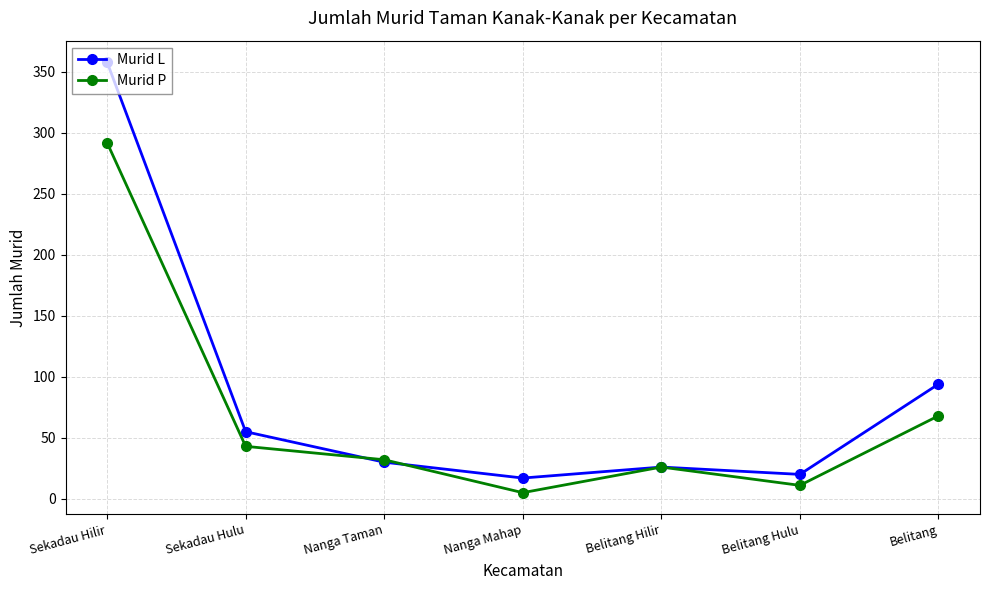

Which series has the largest total across all categories?

Murid L